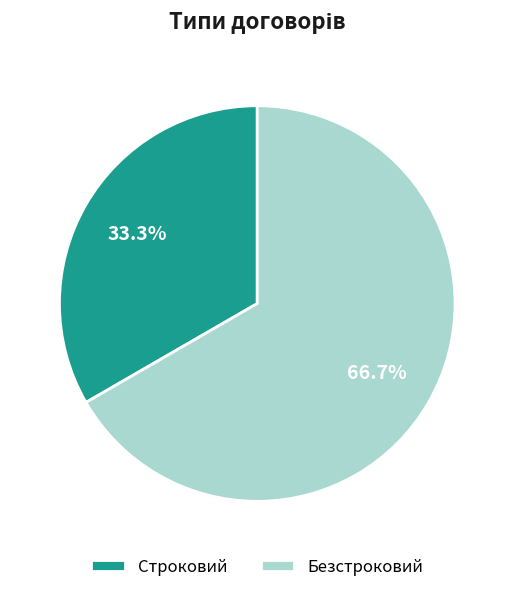

True or false: Безстроковий accounts for 59% of the total.

False